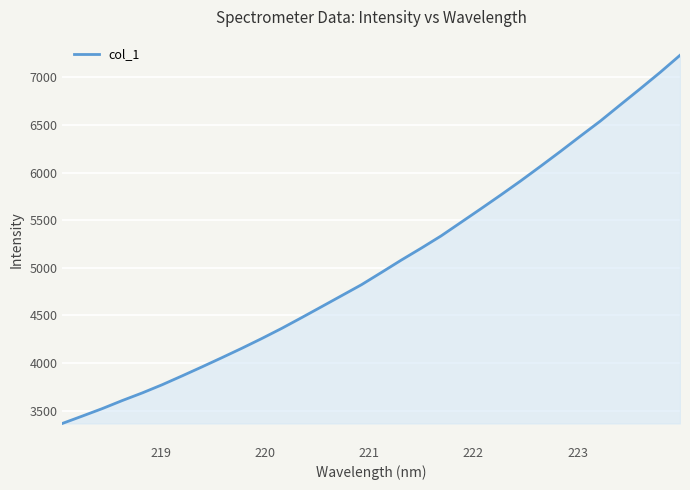

What is the difference between the maximum and minimum values?

3868.7